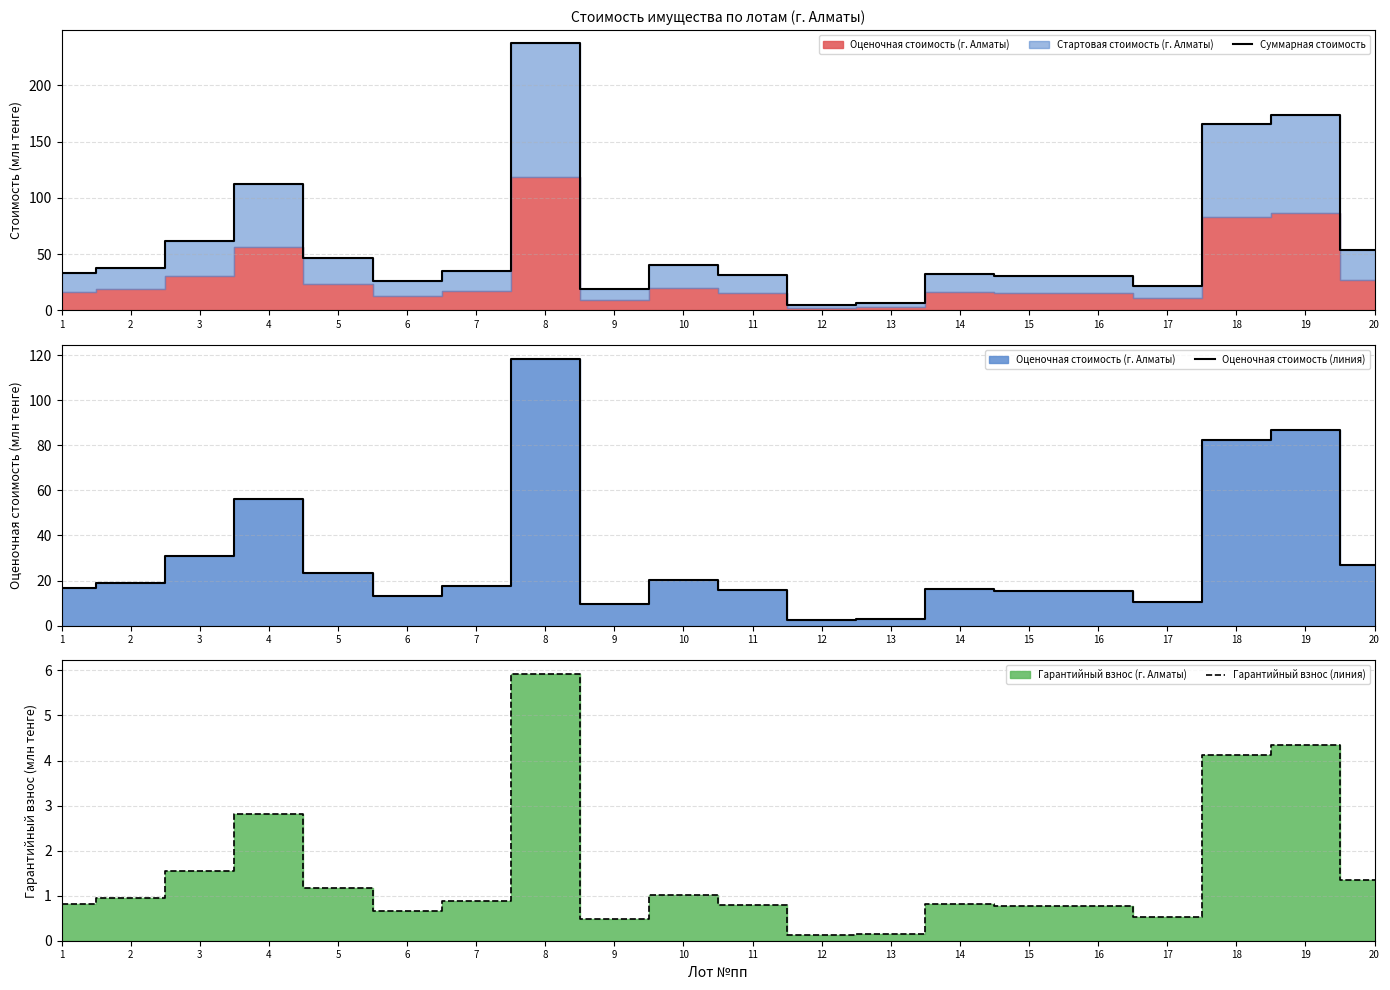

At which label does Оценочная стоимость (линия) reach its peak?

8